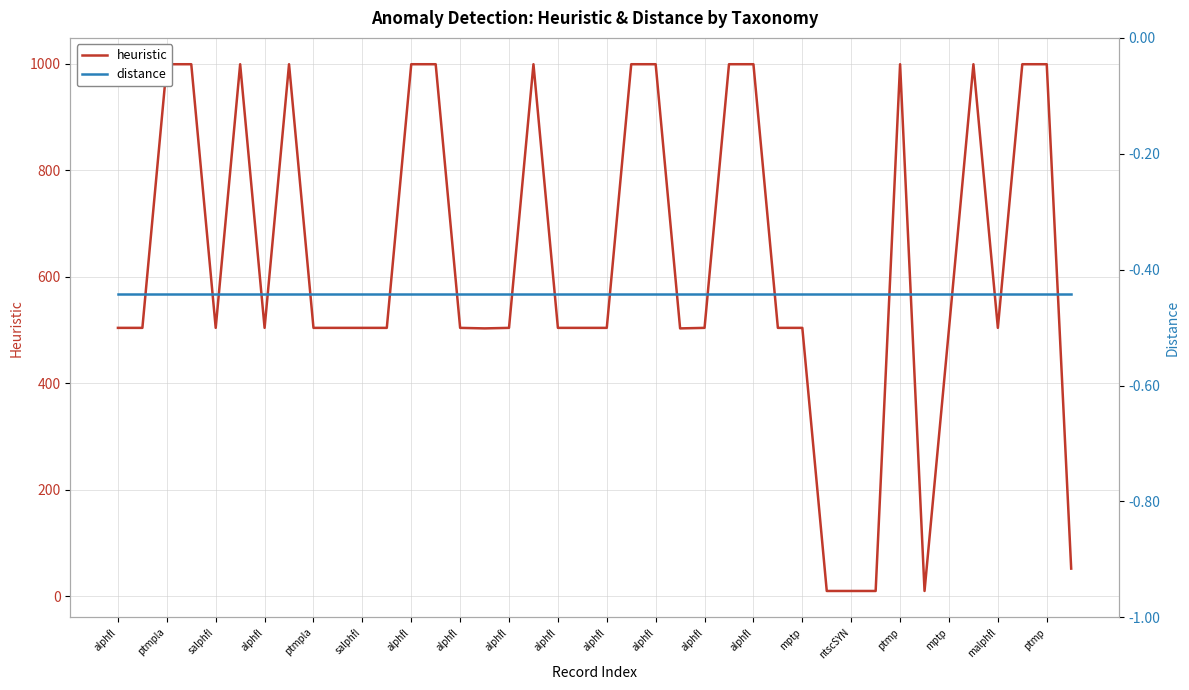

Count the number of data series in this chart.

2